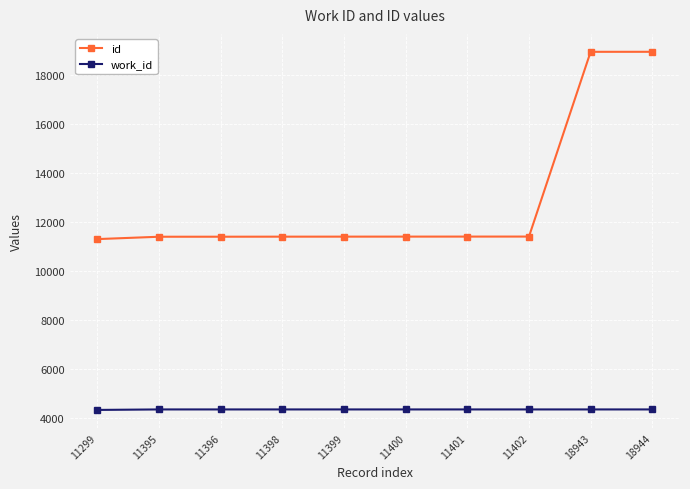

What is the sum of the work_id values at 11400 and 18943?

8692